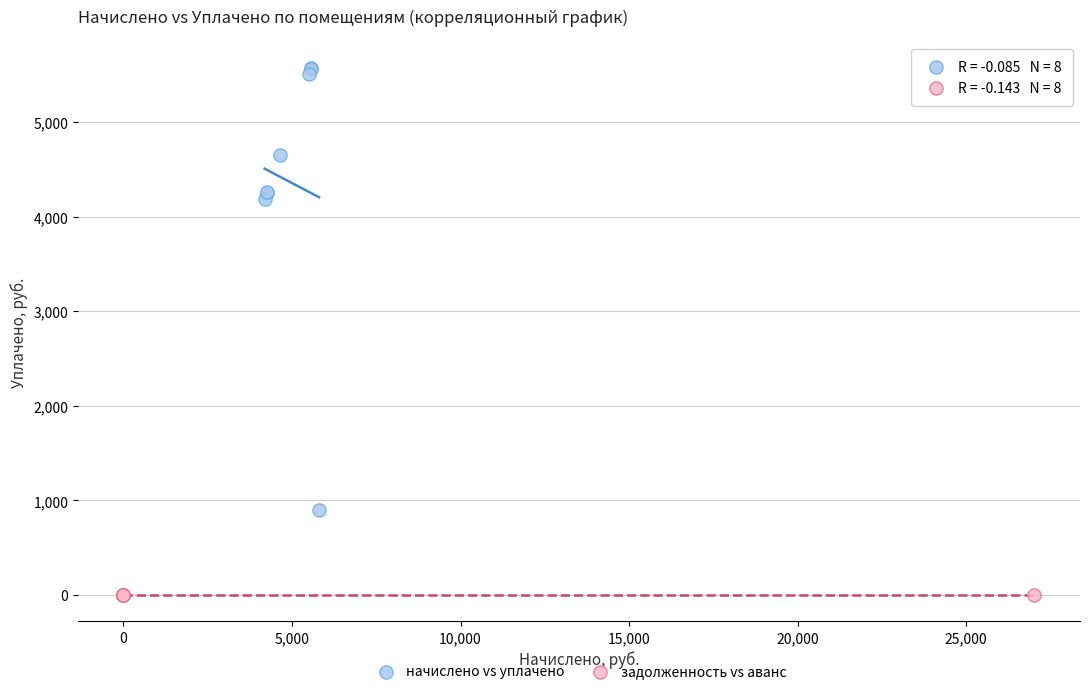

Which series has the largest Y range (max minus min)?

начислено vs уплачено